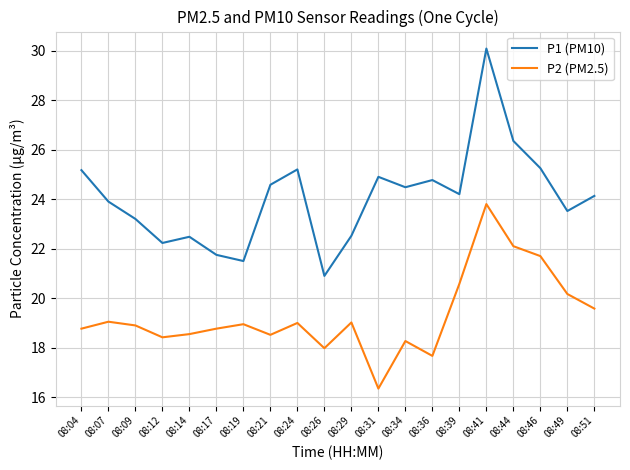

At which category is the sum across all series the highest?

08:41